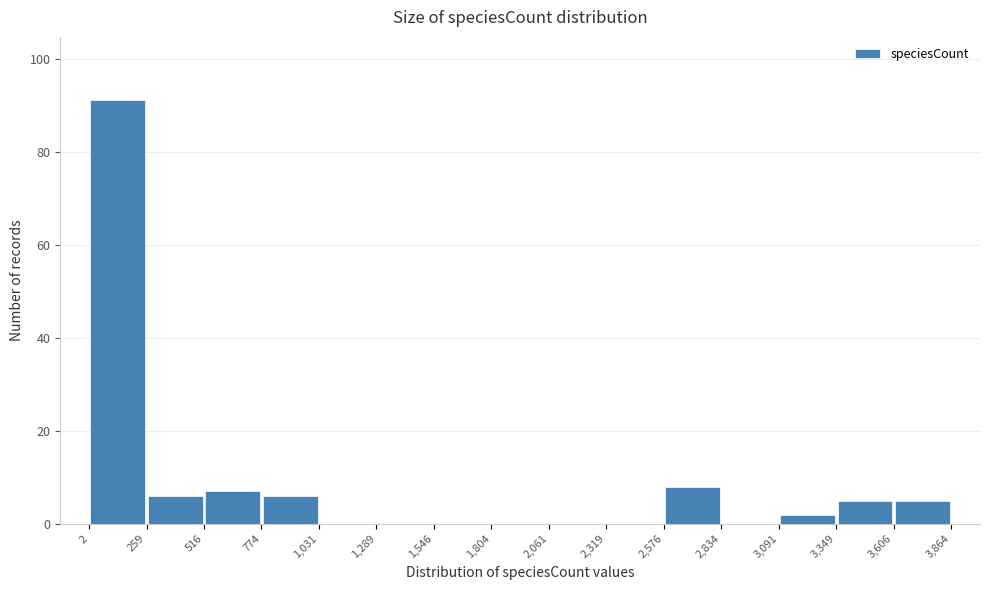

Reading left to right, transcribe this chart: for each bar, give the range it covers on the x-axis and its height. The values are not printed on the chart, so give them approximately, as read against the axis.

2 to 259: 92
259 to 516: 6
516 to 774: 8
774 to 1,031: 6
1,031 to 1,289: 0
1,289 to 1,546: 0
1,546 to 1,804: 0
1,804 to 2,061: 0
2,061 to 2,319: 0
2,319 to 2,576: 0
2,576 to 2,834: 8
2,834 to 3,091: 0
3,091 to 3,349: 2
3,349 to 3,606: 6
3,606 to 3,864: 6